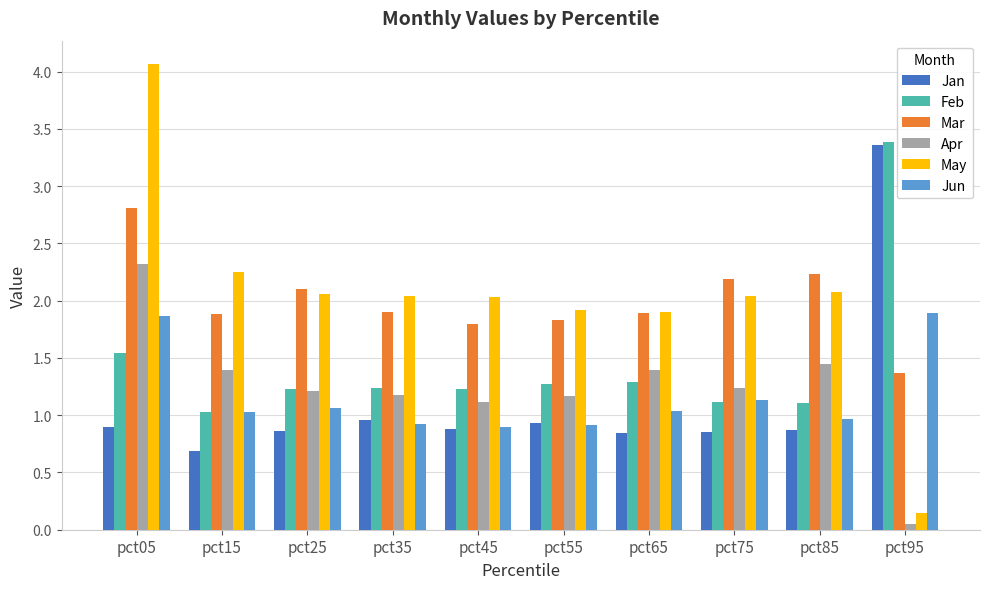

What is the spread (max minus min) of values at pct15?

1.6